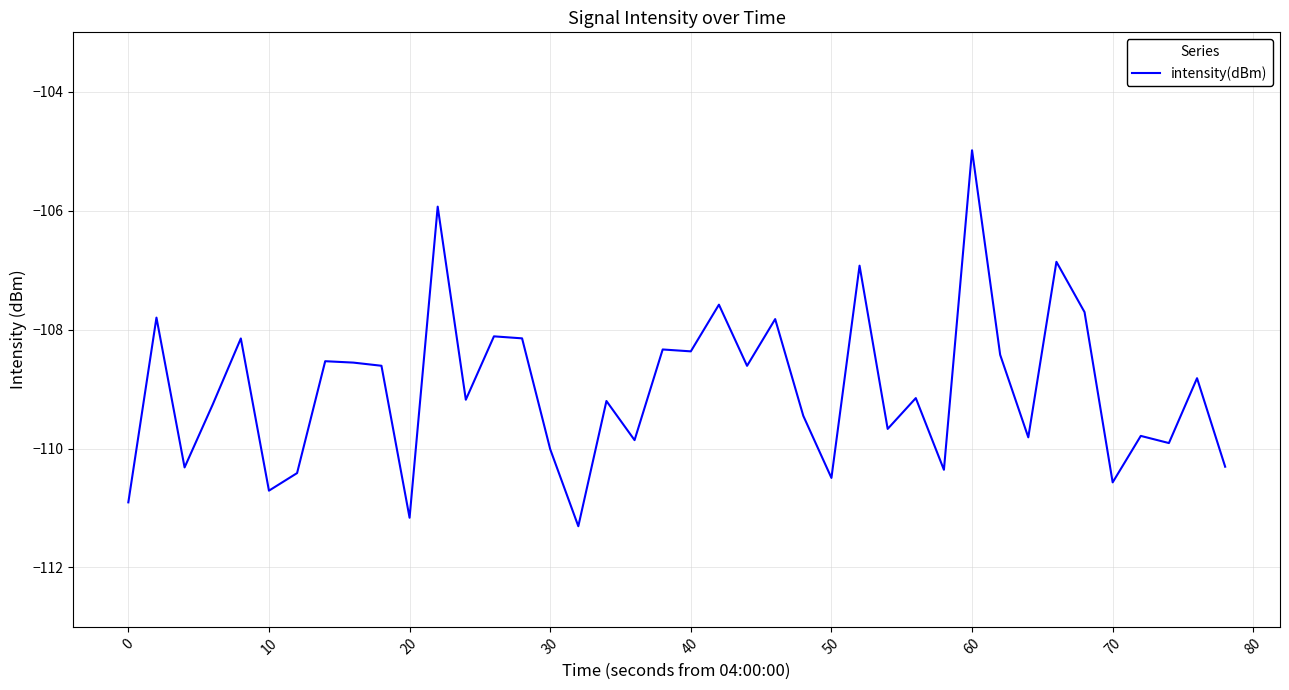

What is the difference between the maximum and minimum values?

6.3